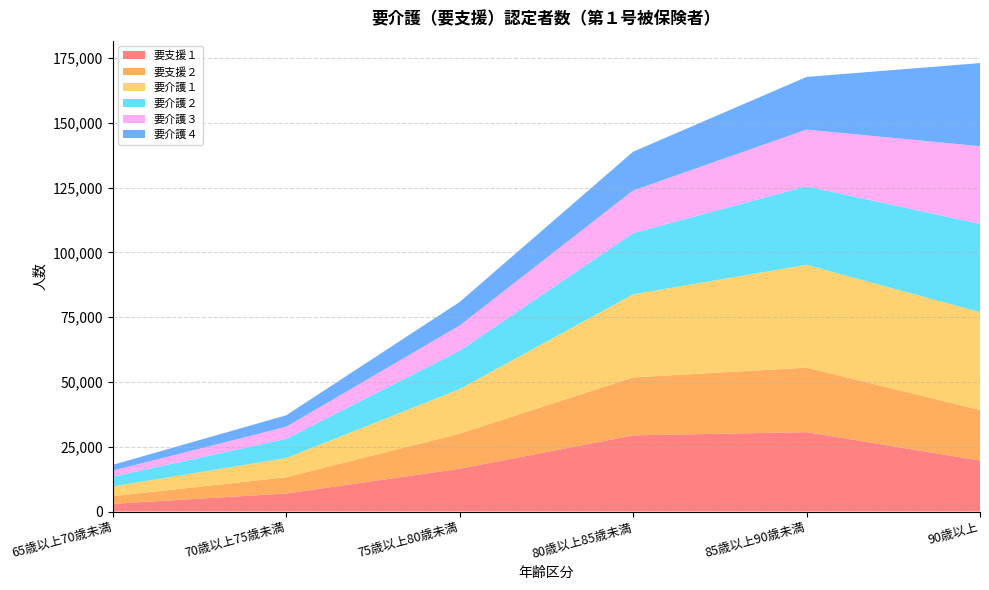

Reading right to left, what are all the values shown in this chart?

要支援１: 90歳以上=19687	85歳以上90歳未満=30634	80歳以上85歳未満=29378	75歳以上80歳未満=16513	70歳以上75歳未満=6953	65歳以上70歳未満=2965
要支援２: 90歳以上=19487	85歳以上90歳未満=24890	80歳以上85歳未満=22372	75歳以上80歳未満=13541	70歳以上75歳未満=6267	65歳以上70歳未満=2956
要介護１: 90歳以上=37774	85歳以上90歳未満=39671	80歳以上85歳未満=32058	75歳以上80歳未満=17186	70歳以上75歳未満=7408	65歳以上70歳未満=3751
要介護２: 90歳以上=34041	85歳以上90歳未満=30313	80歳以上85歳未満=23617	75歳以上80歳未満=14803	70歳以上75歳未満=7417	65歳以上70歳未満=3765
要介護３: 90歳以上=29976	85歳以上90歳未満=21875	80歳以上85歳未満=16466	75歳以上80歳未満=9729	70歳以上75歳未満=4658	65歳以上70歳未満=2345
要介護４: 90歳以上=32084	85歳以上90歳未満=20321	80歳以上85歳未満=14948	75歳以上80歳未満=9083	70歳以上75歳未満=4424	65歳以上70歳未満=2214